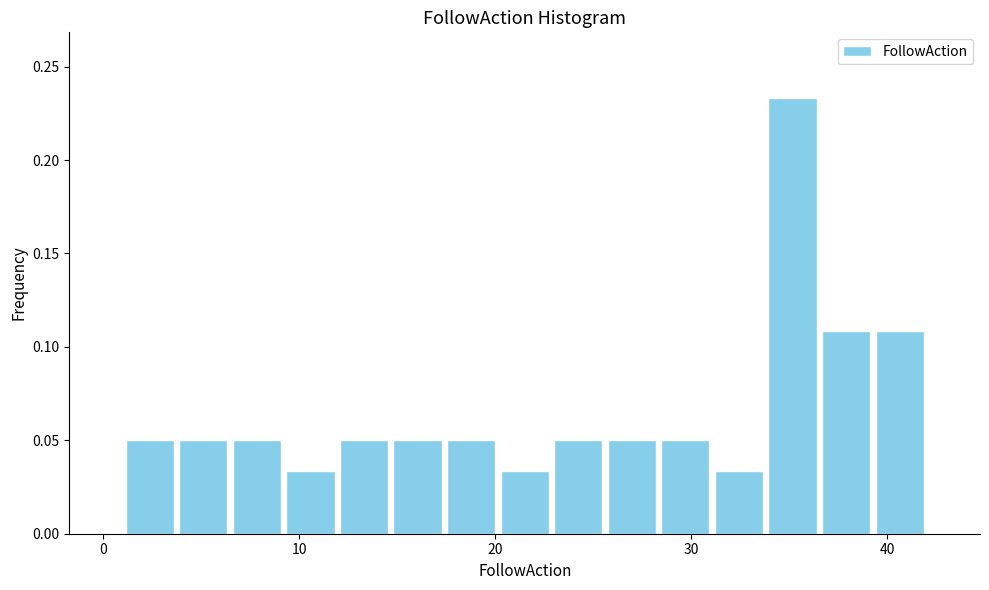

Around what value on the x-axis is the tallest bar? Give the approximate position of its centre, as read against the axis.

35